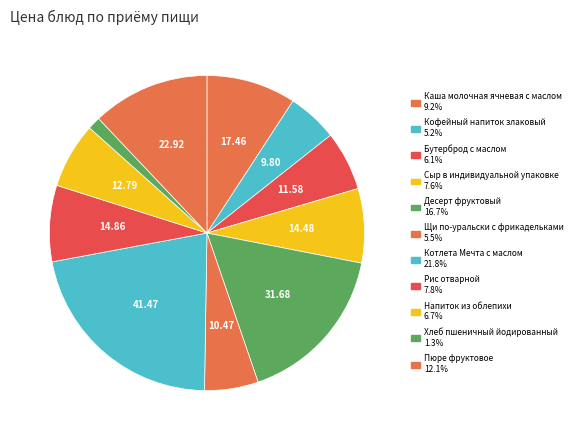

Count the number of slices in the pie.

11